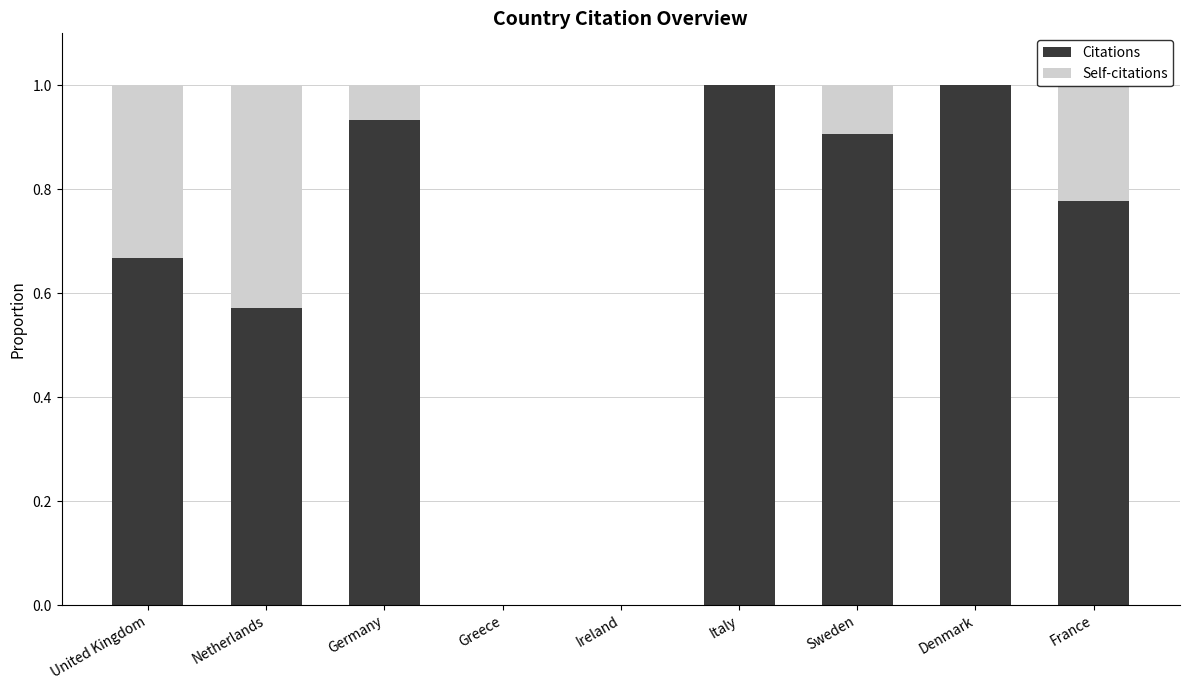

Is it true that Citations equals 0.3 at Sweden?

False